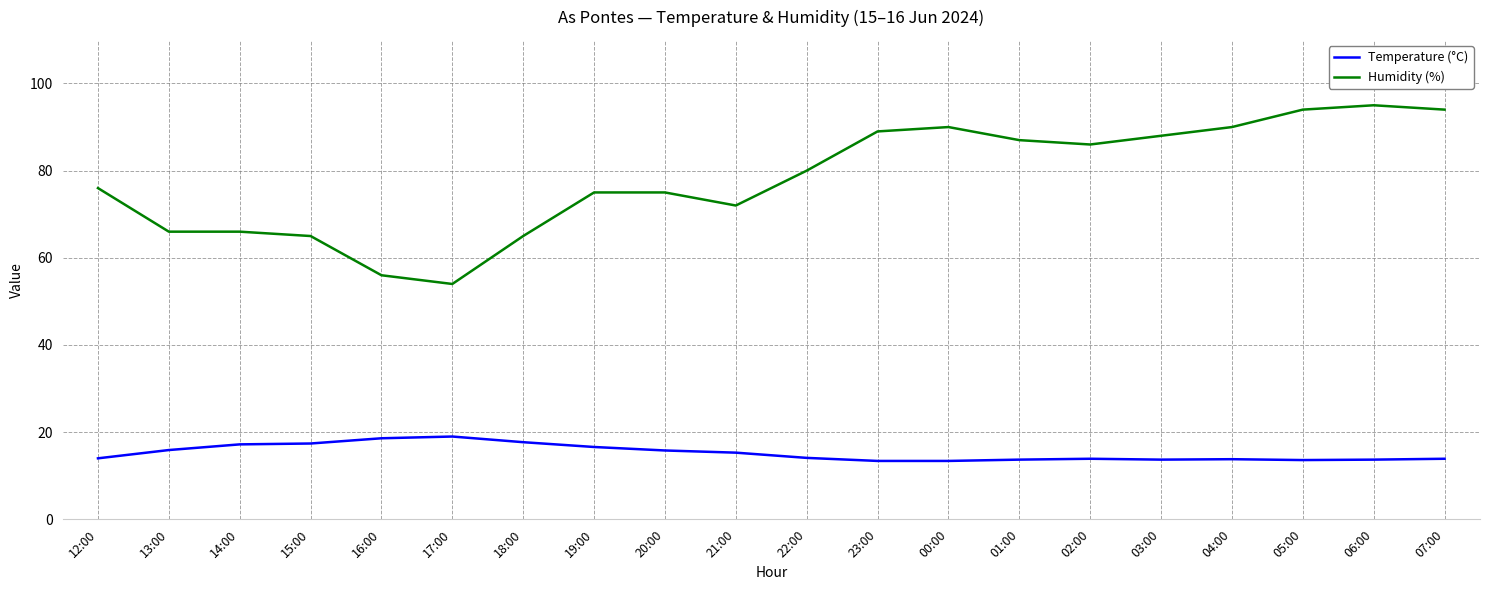

List the series in order of their overall mean, lowest first.

Temperature (°C), Humidity (%)